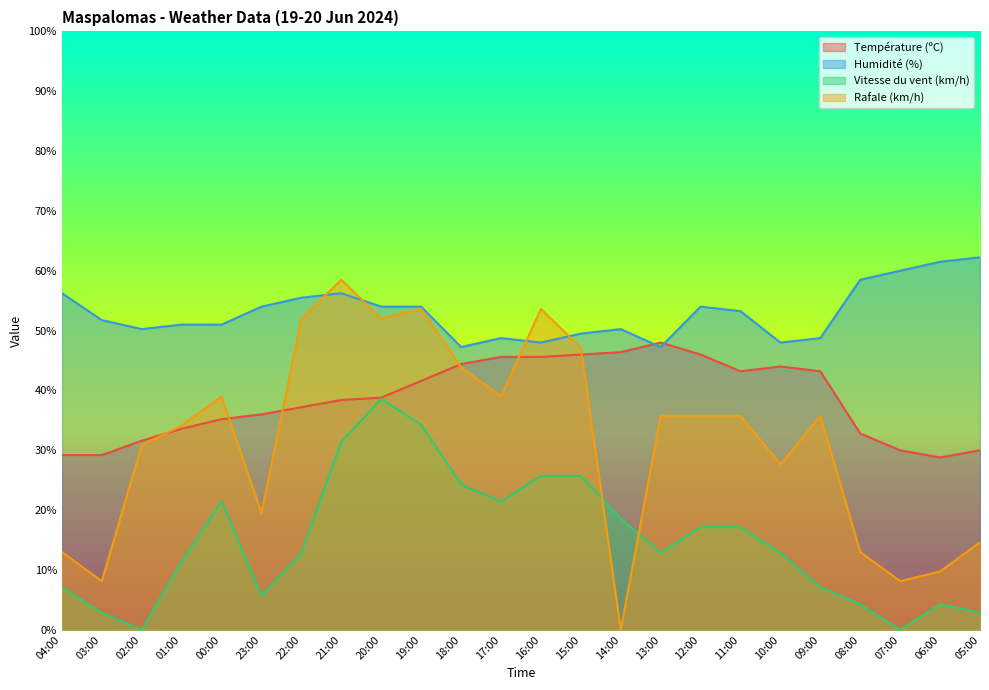

How many values in Rafale (km/h) are above zero?

23